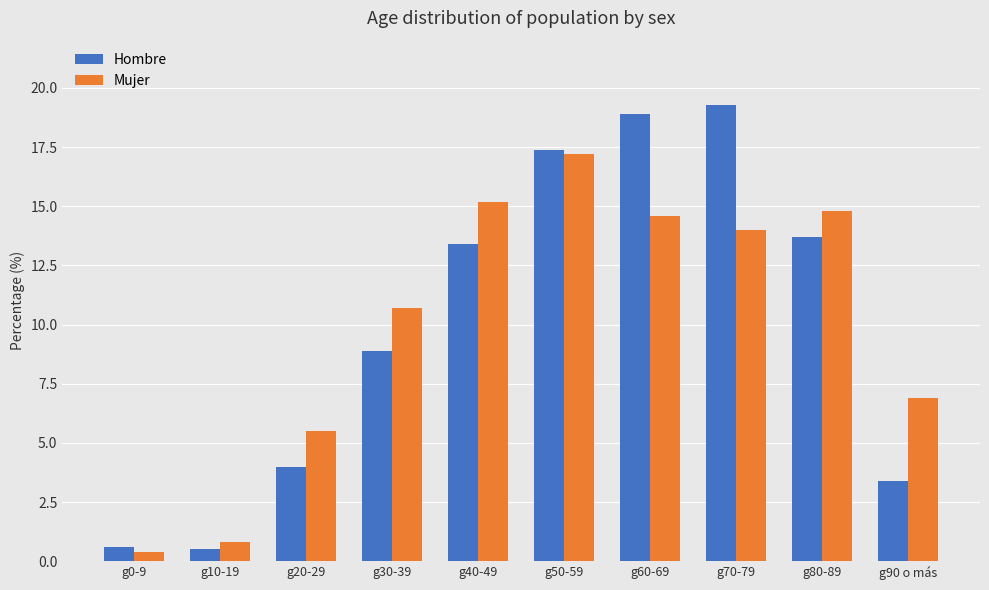

Reading left to right, list all the values displayed in this chart.

Hombre: g0-9=0.6	g10-19=0.5	g20-29=4.0	g30-39=8.9	g40-49=13.4	g50-59=17.4	g60-69=18.9	g70-79=19.3	g80-89=13.7	g90 o más=3.4
Mujer: g0-9=0.4	g10-19=0.8	g20-29=5.5	g30-39=10.7	g40-49=15.2	g50-59=17.2	g60-69=14.6	g70-79=14.0	g80-89=14.8	g90 o más=6.9